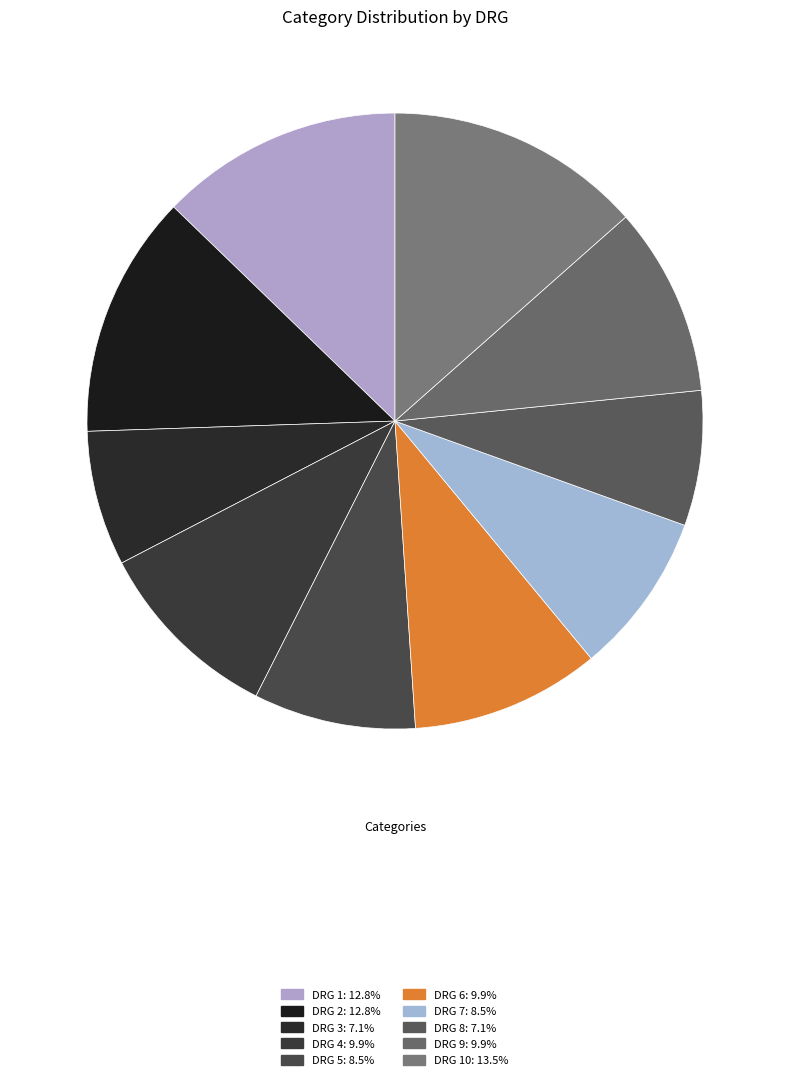

How many segments does this pie chart have?

10